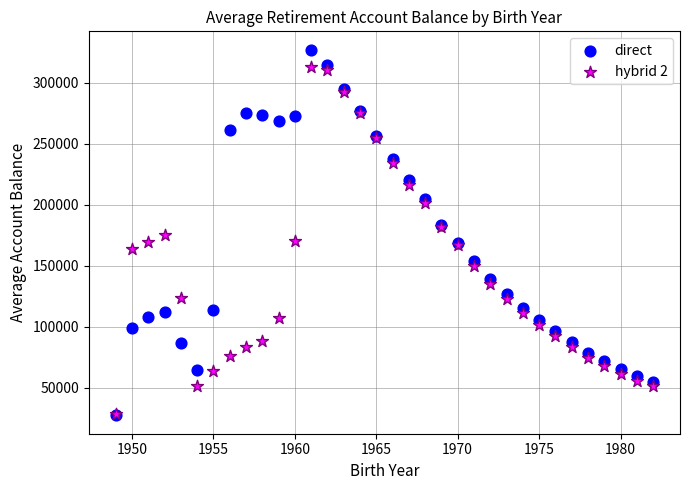

What are all the series names shown in the legend?

direct, hybrid 2